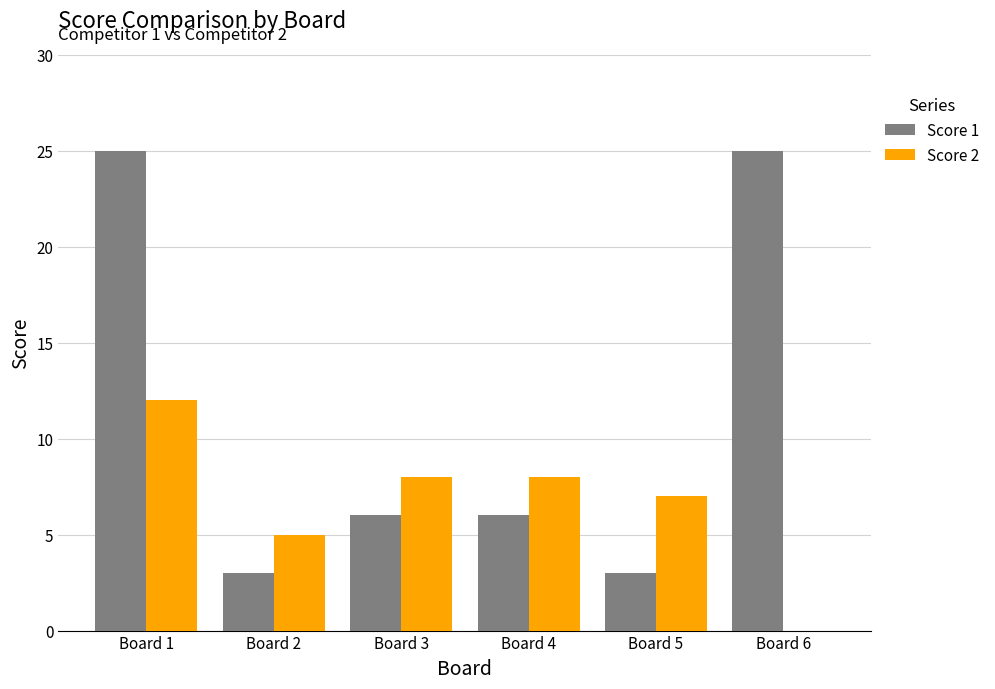

The value of Score 1 at Board 4 is 6. True or false?

True